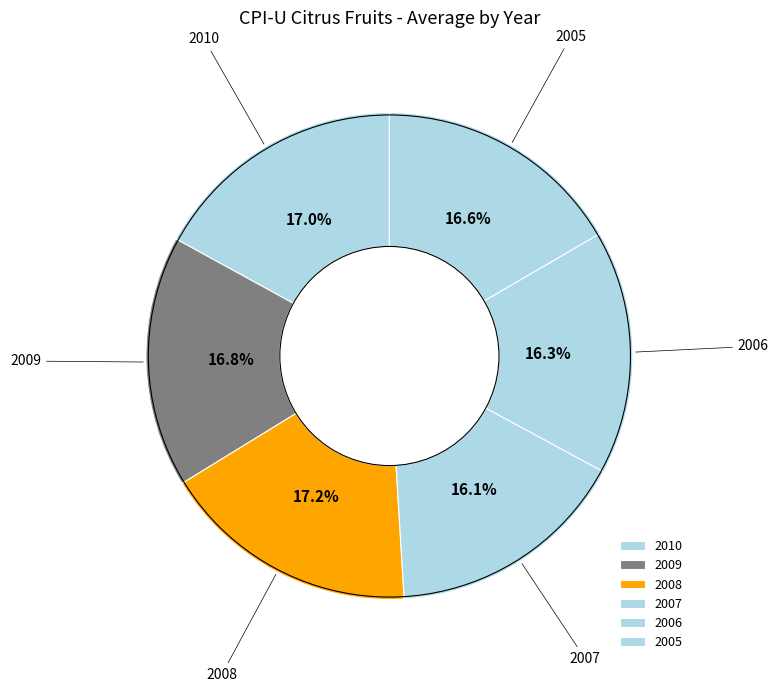

Approximately how many times larger is the value at 2008 compared to 2010?

1.0